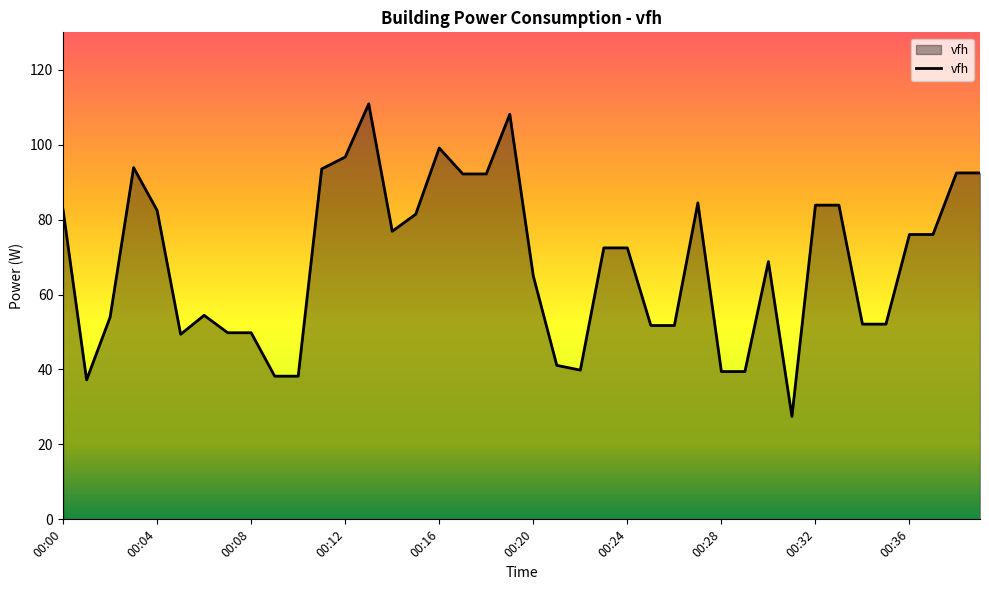

What is the smallest value displayed?

27.5